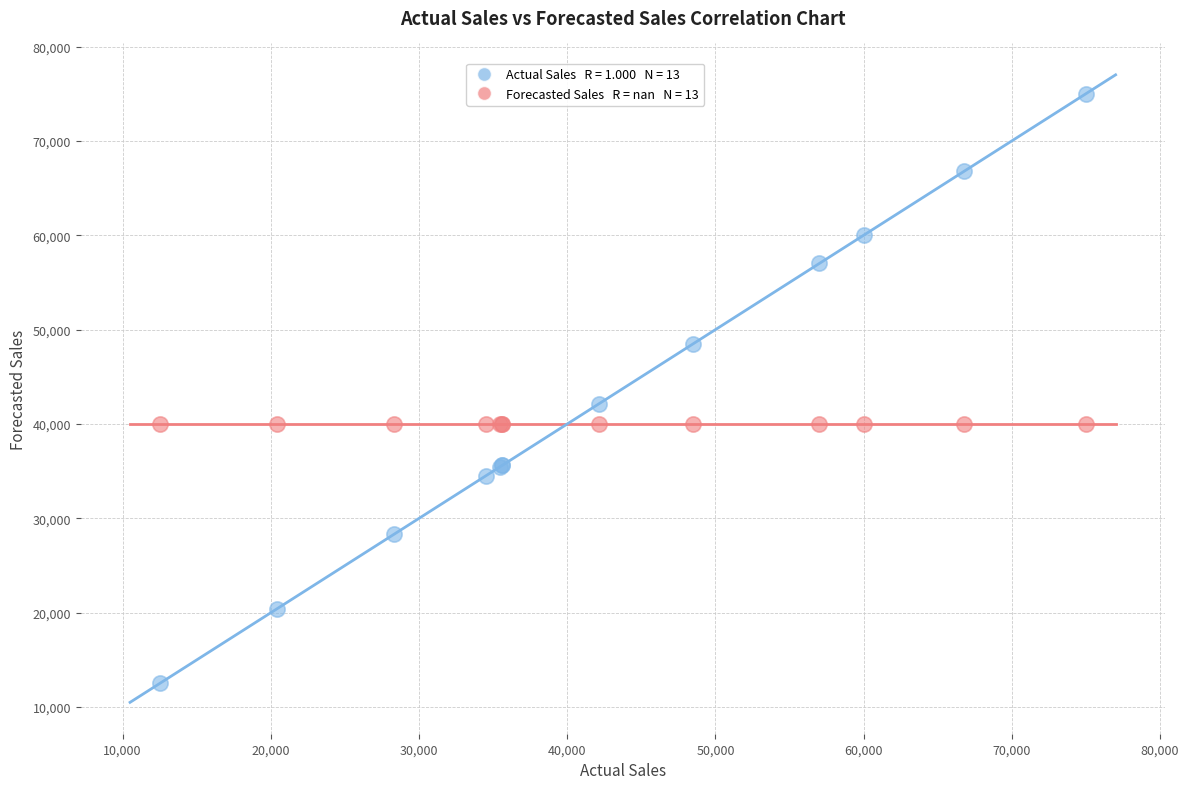

Across all series, what Y value is closest to 43750?

42150